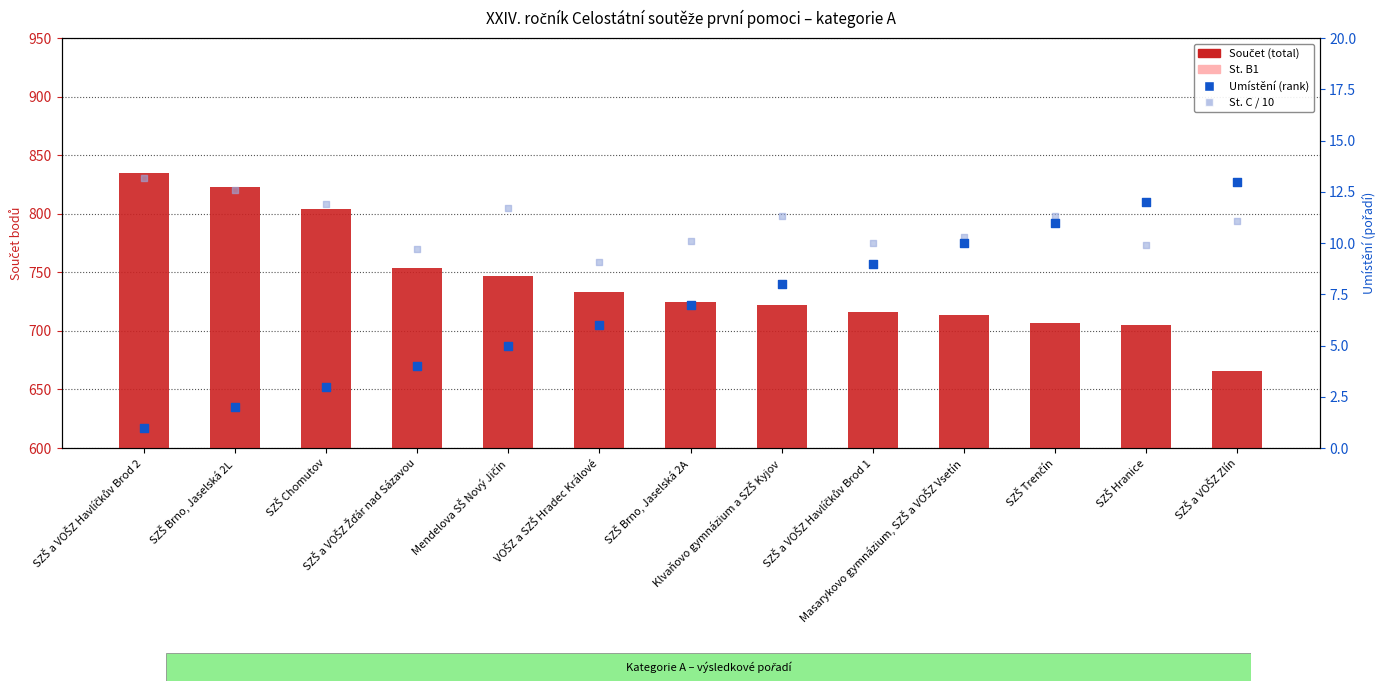

Which series has the widest spread of Y values?

Součet (total)